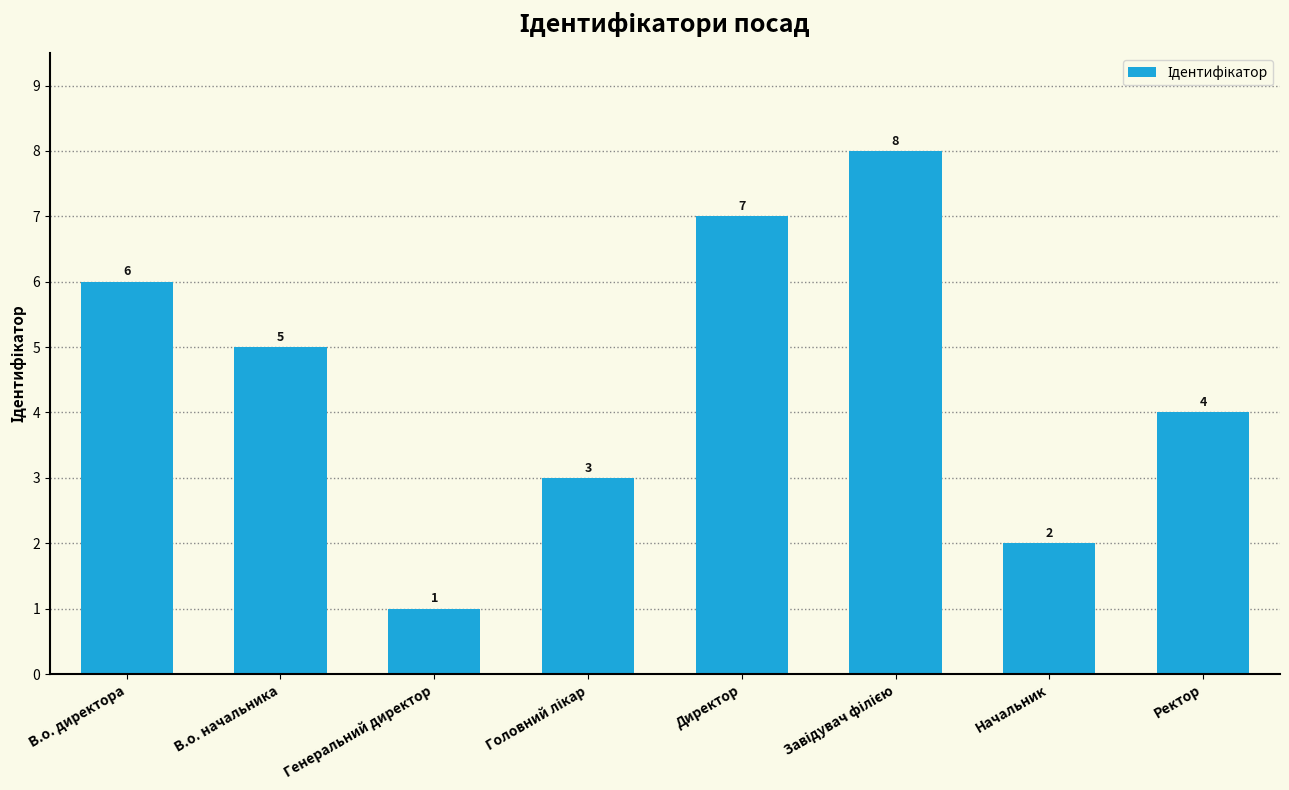

At which label does the data first exceed 5?

В.о. директора